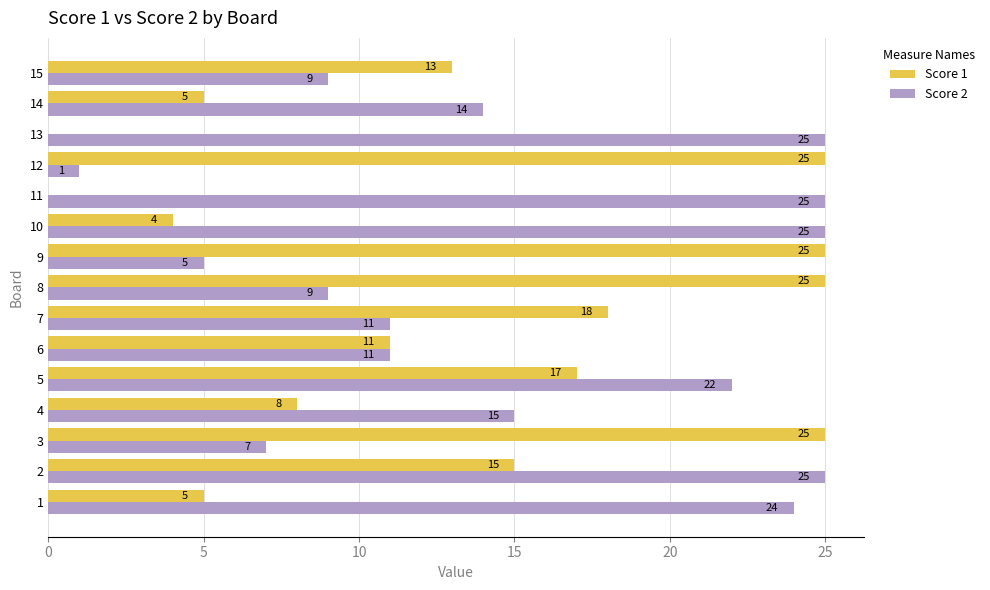

The value of Score 2 at 2 is 25. True or false?

True